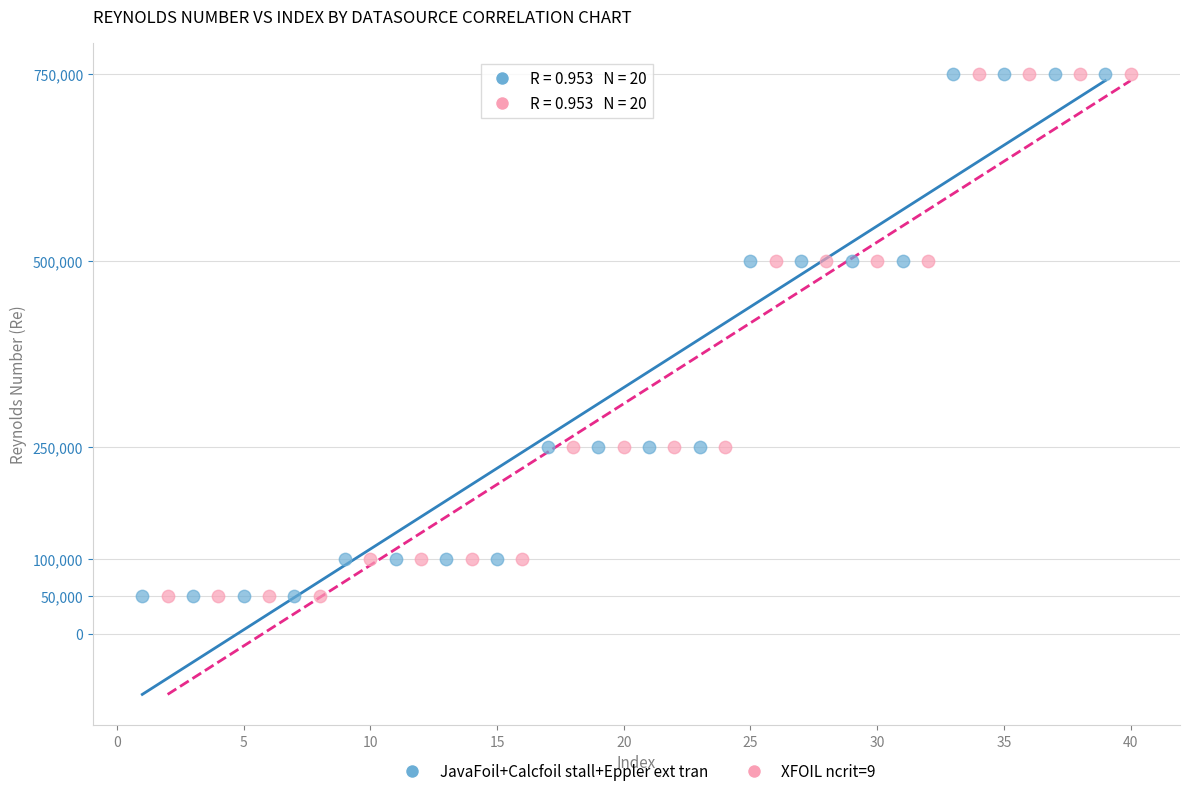

What are all the series names shown in the legend?

JavaFoil+Calcfoil stall+Eppler ext tran, XFOIL ncrit=9